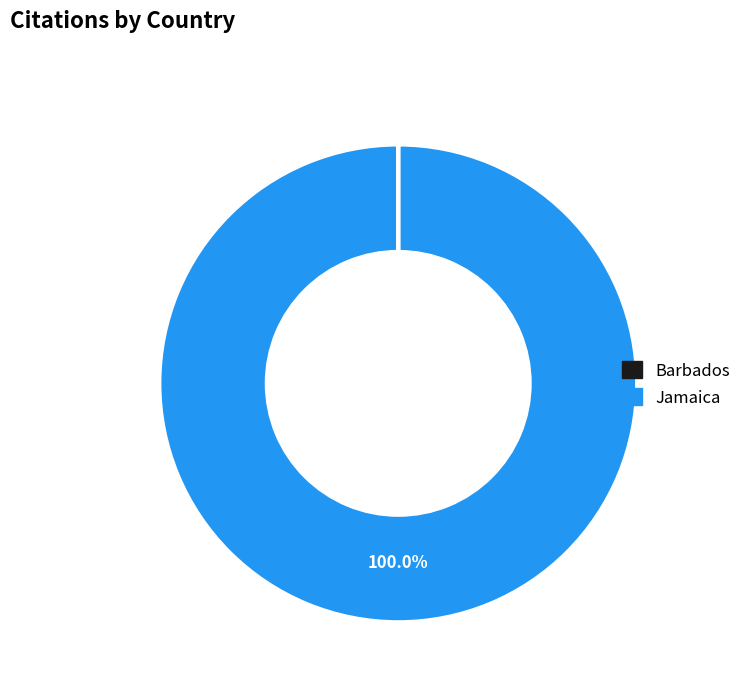

Which slice is the largest?

Jamaica